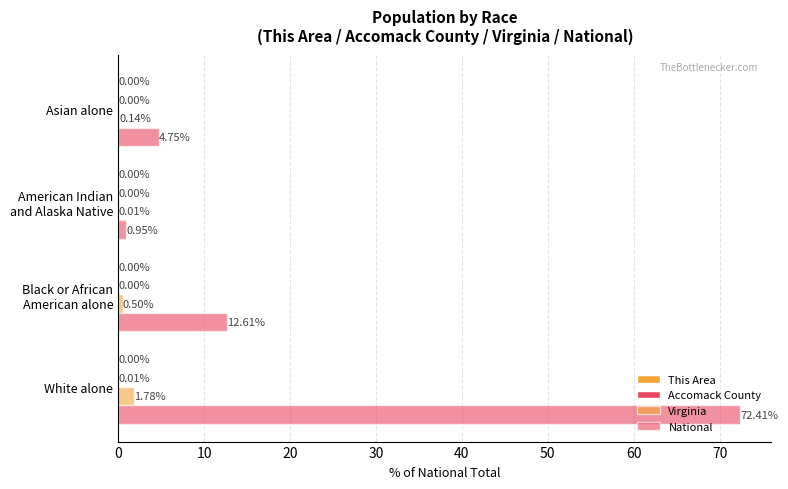

How many data points in National are above 12?

2